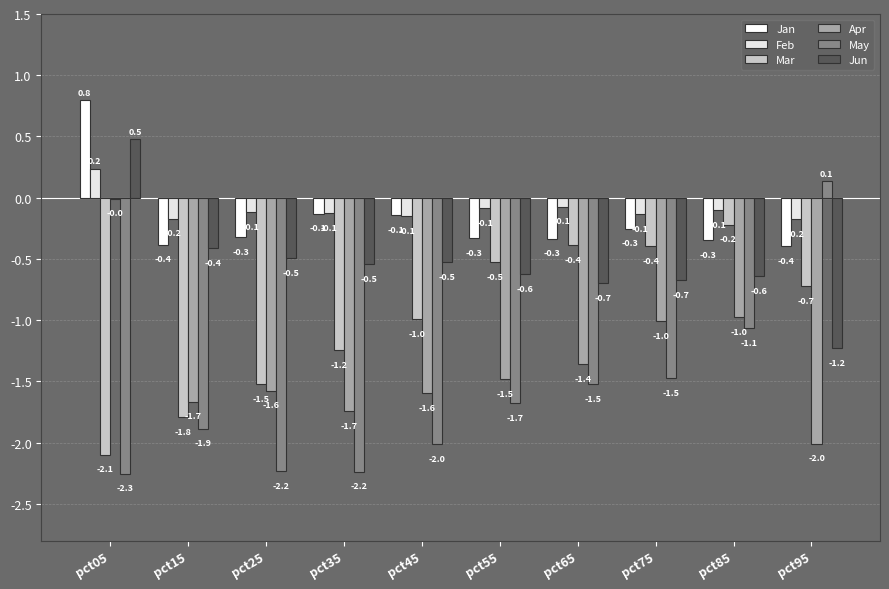

Which series has the largest total across all categories?

Feb